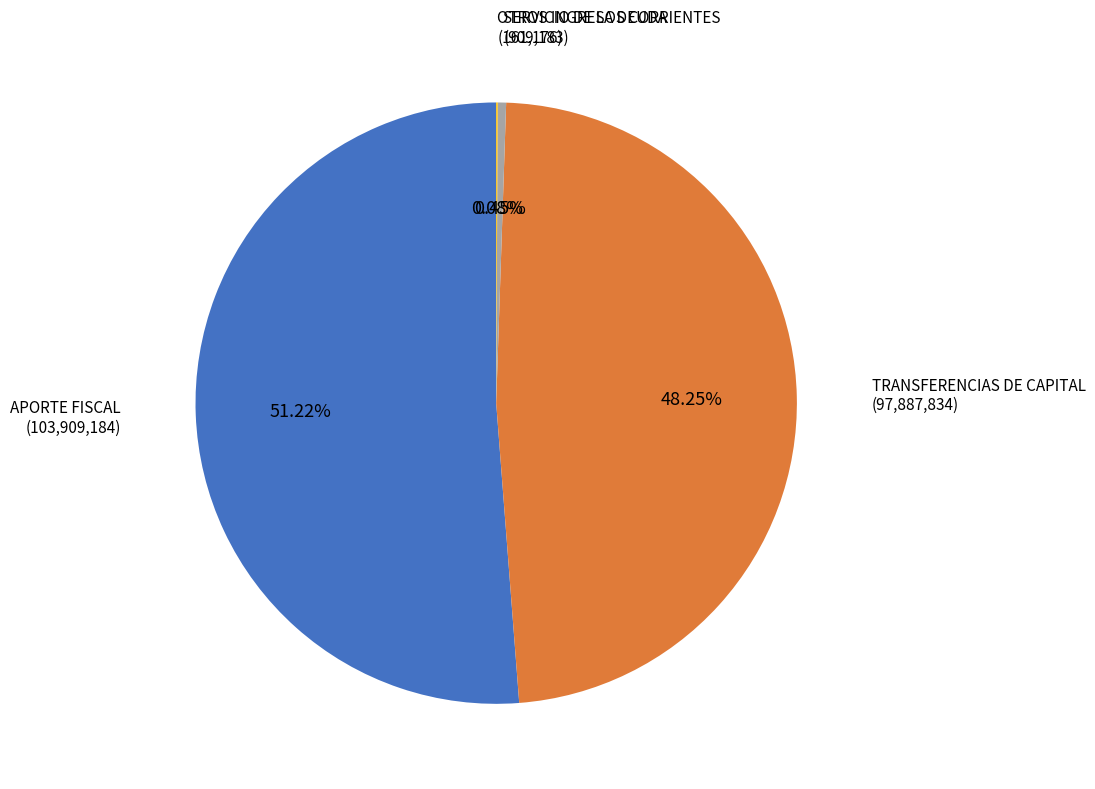

Does any single category account for the majority?

Yes